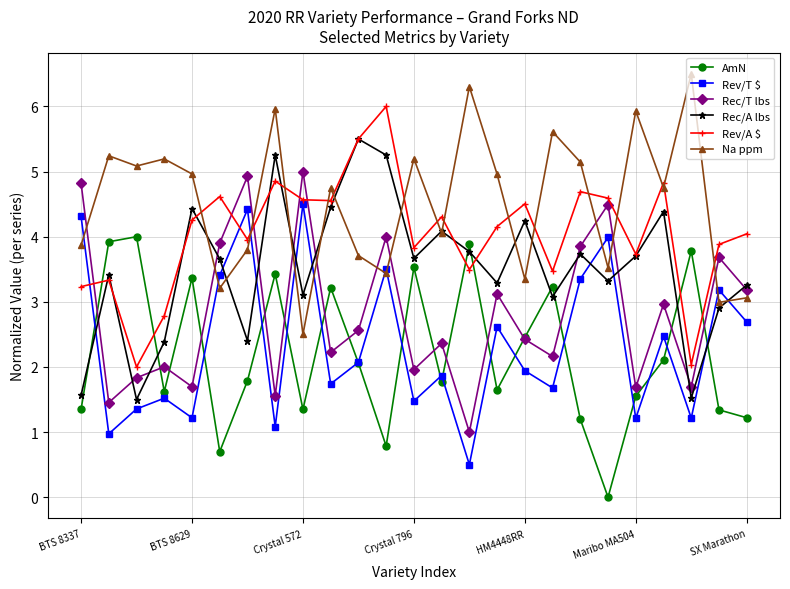

After their last crossing, which series has the higher values: Rev/A $ or AmN?

Rev/A $